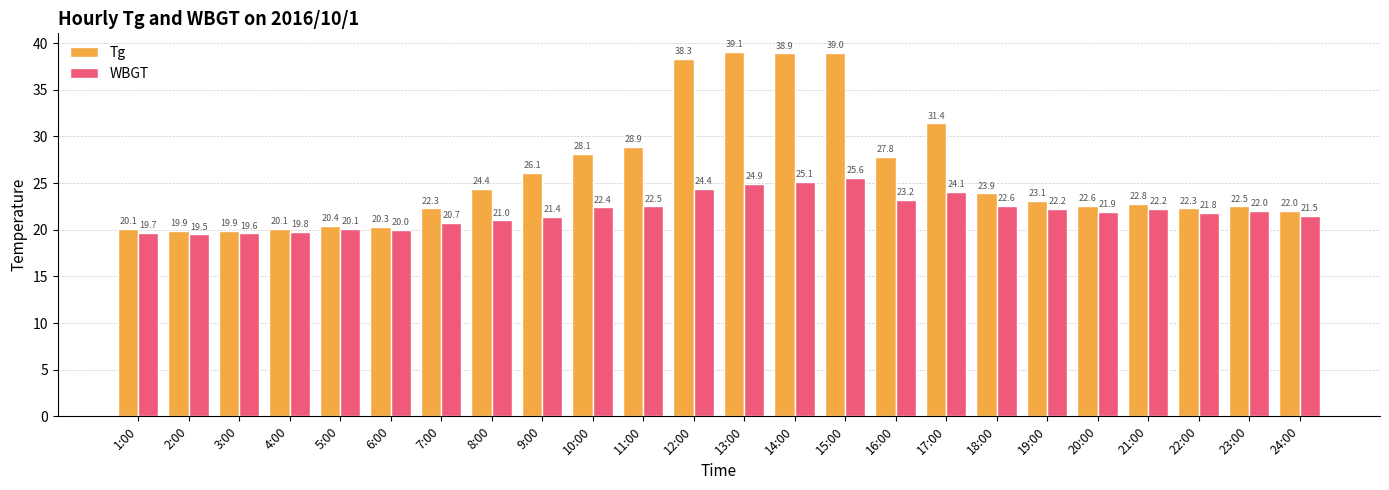

What is the spread (max minus min) of values at 15:00?

13.4